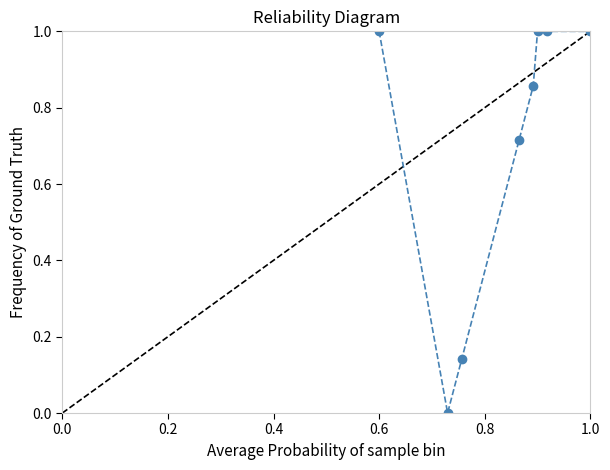

True or false: there are more than 1 points higher than both neighbors.

False